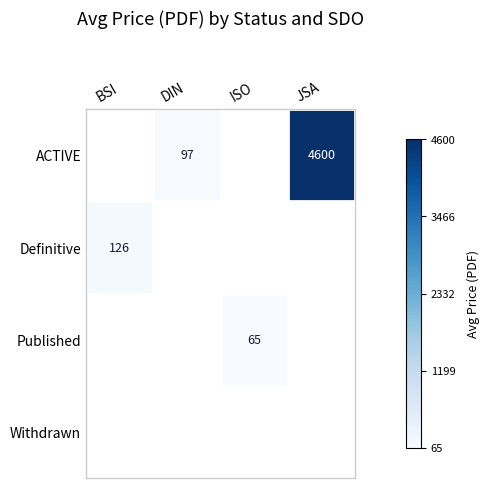

The value of ACTIVE at DIN is 97.0. True or false?

True